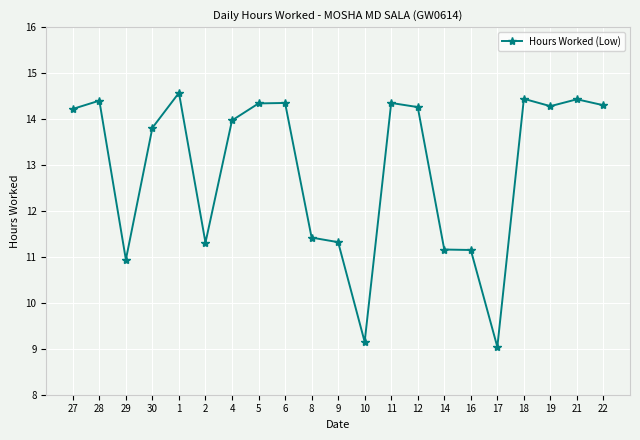

The value at 4 is 19.5. True or false?

False